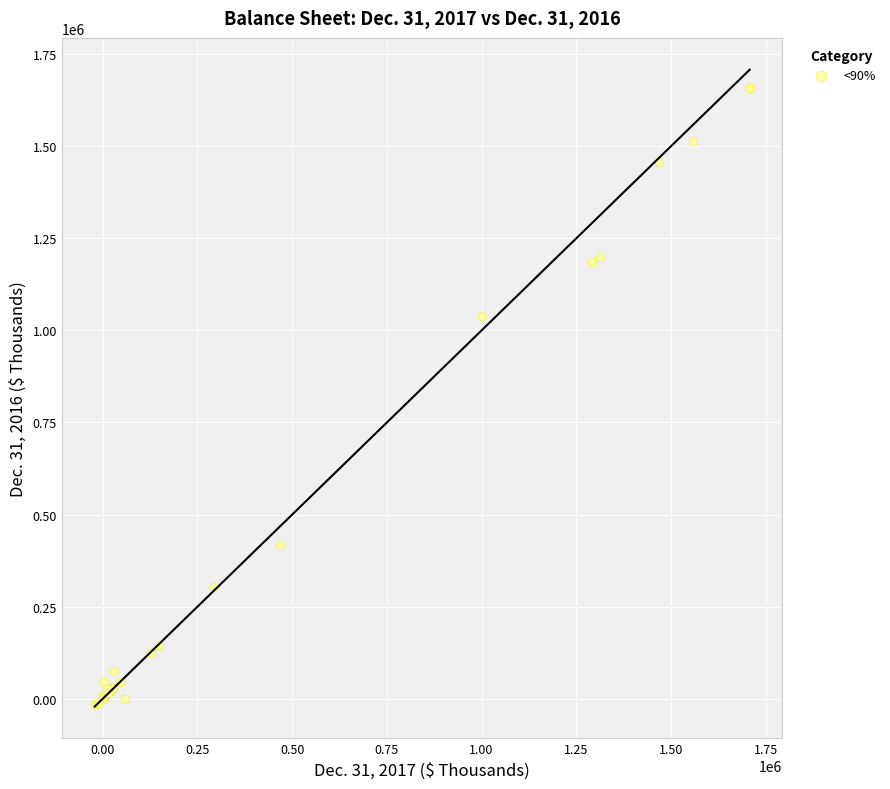

What Y value in the scatter plot is closest to 820957?

1038531